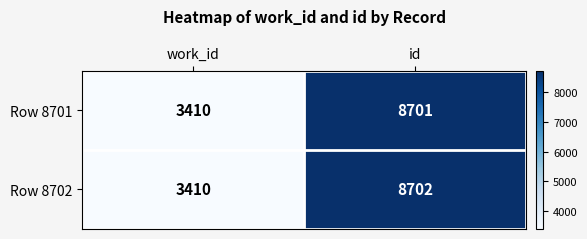

Rank the series at id from lowest to highest value.

Row 8701, Row 8702